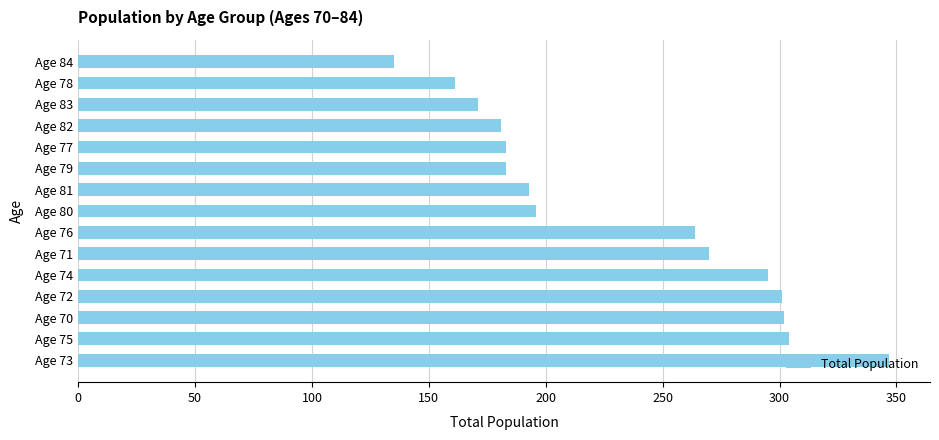

What is the greatest value displayed?

347